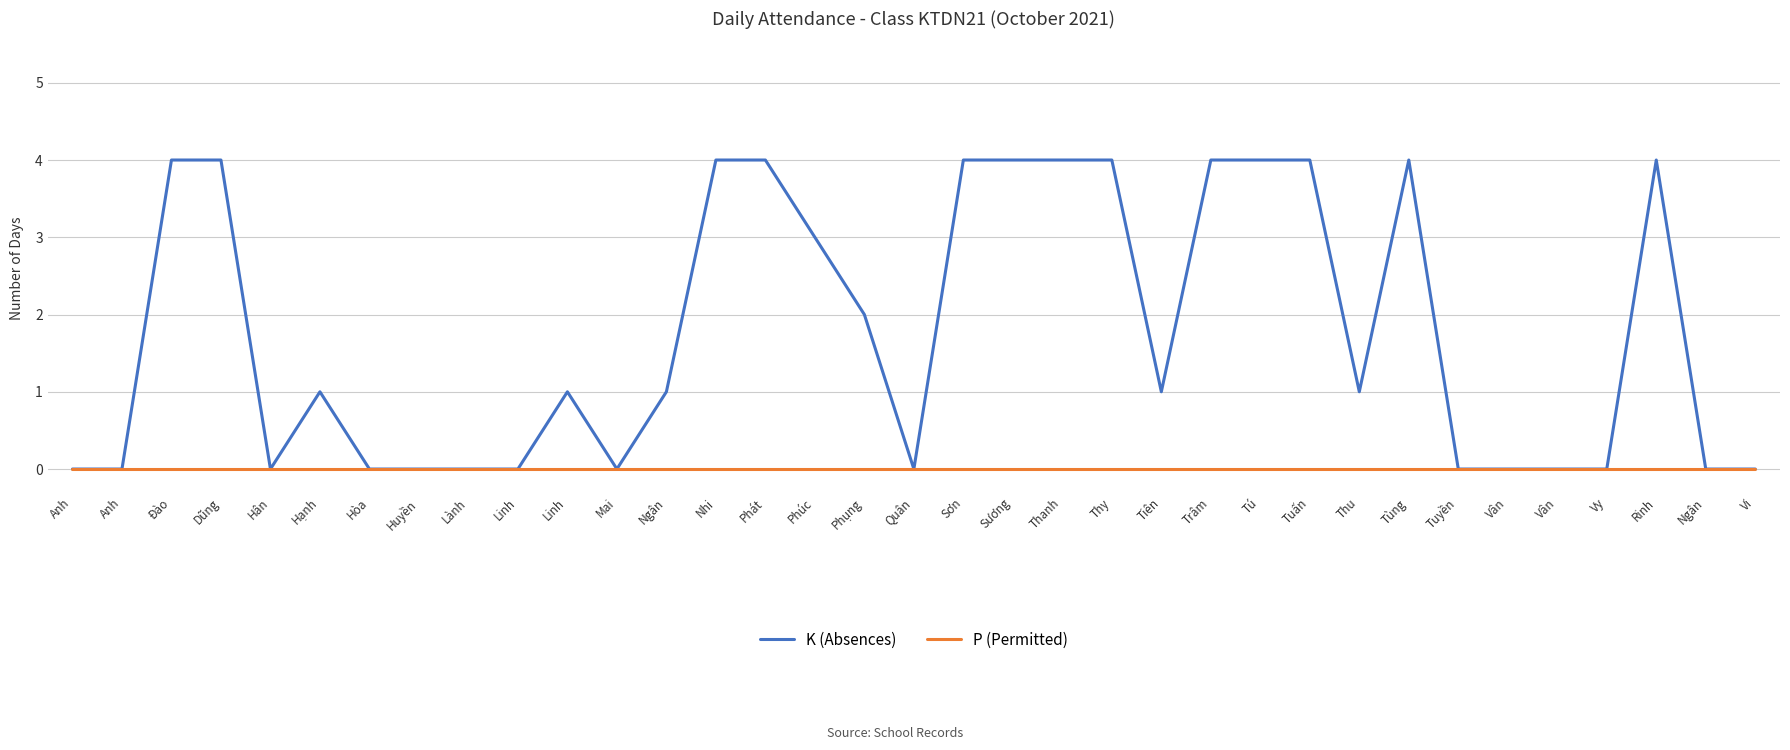

True or false: K (Absences) and P (Permitted) intersect in this chart.

False